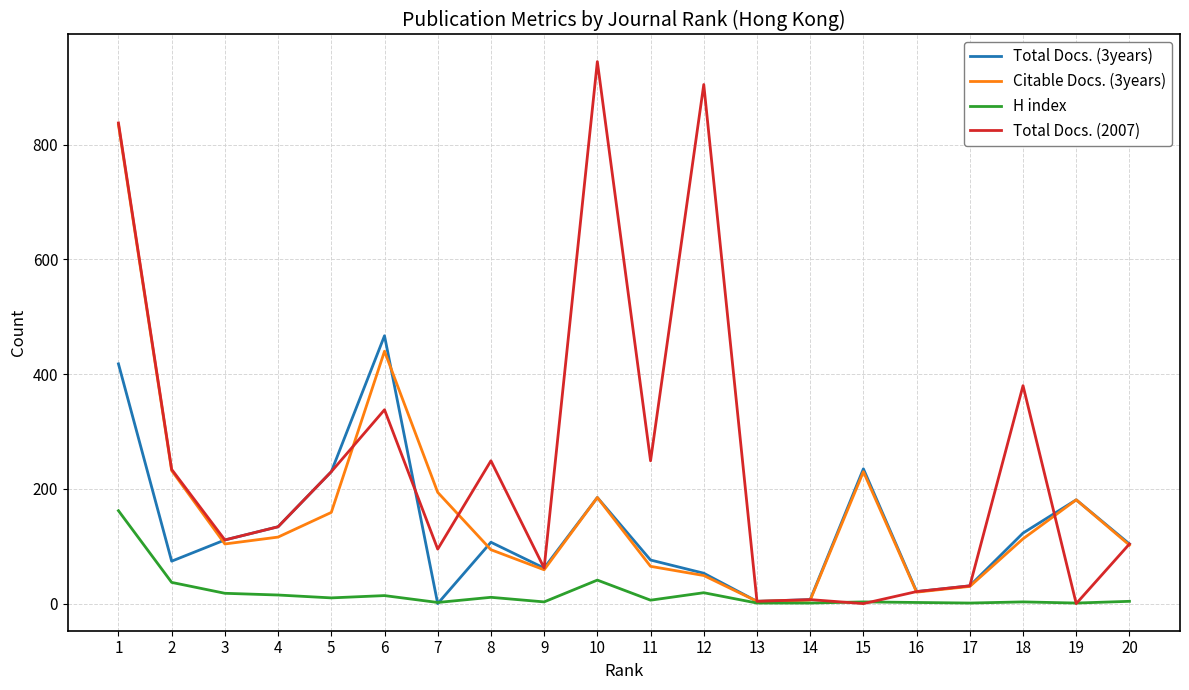

What is the greatest value displayed?

945